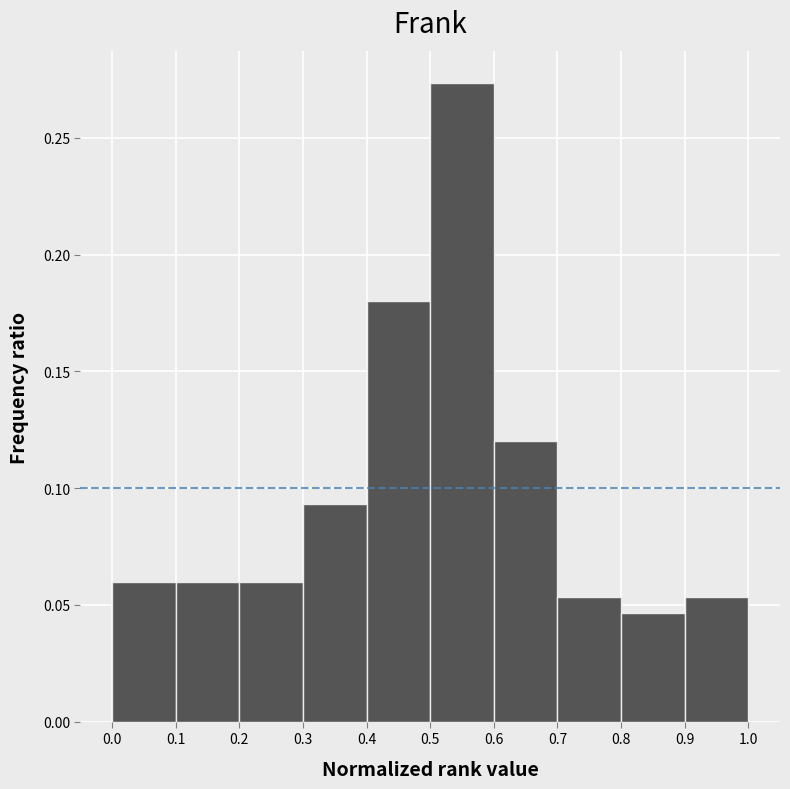

What is the height of the bar covering 0.9 to 1.0 on the x-axis? The values are not printed on the chart, so give them approximately, as read against the axis.

0.055